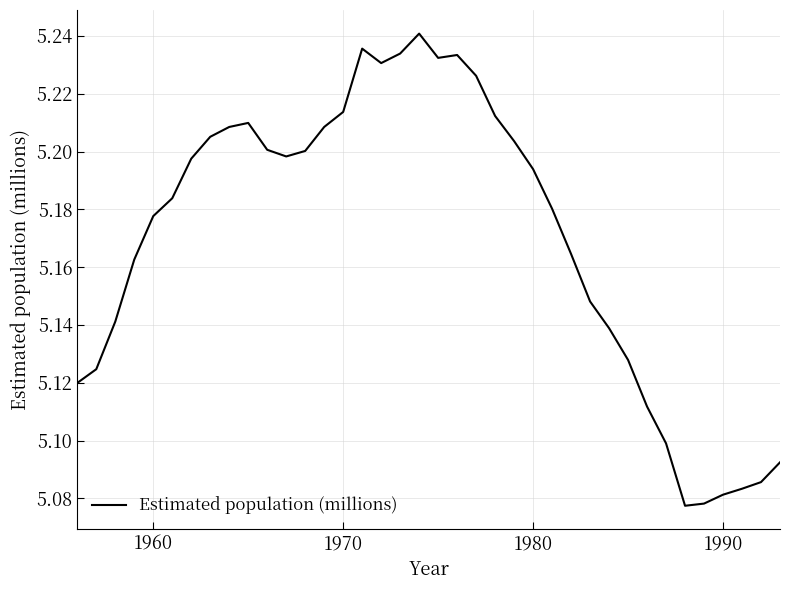

How many values are between 5 and 6?

38